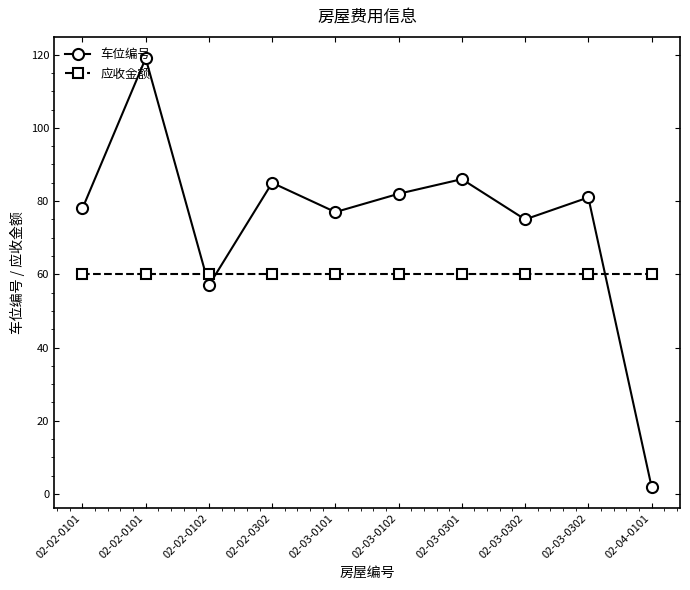

Reading left to right, what are all the values shown in this chart?

车位编号: 78	119	57	85	77	82	86	75	81	2
应收金额: 60	60	60	60	60	60	60	60	60	60